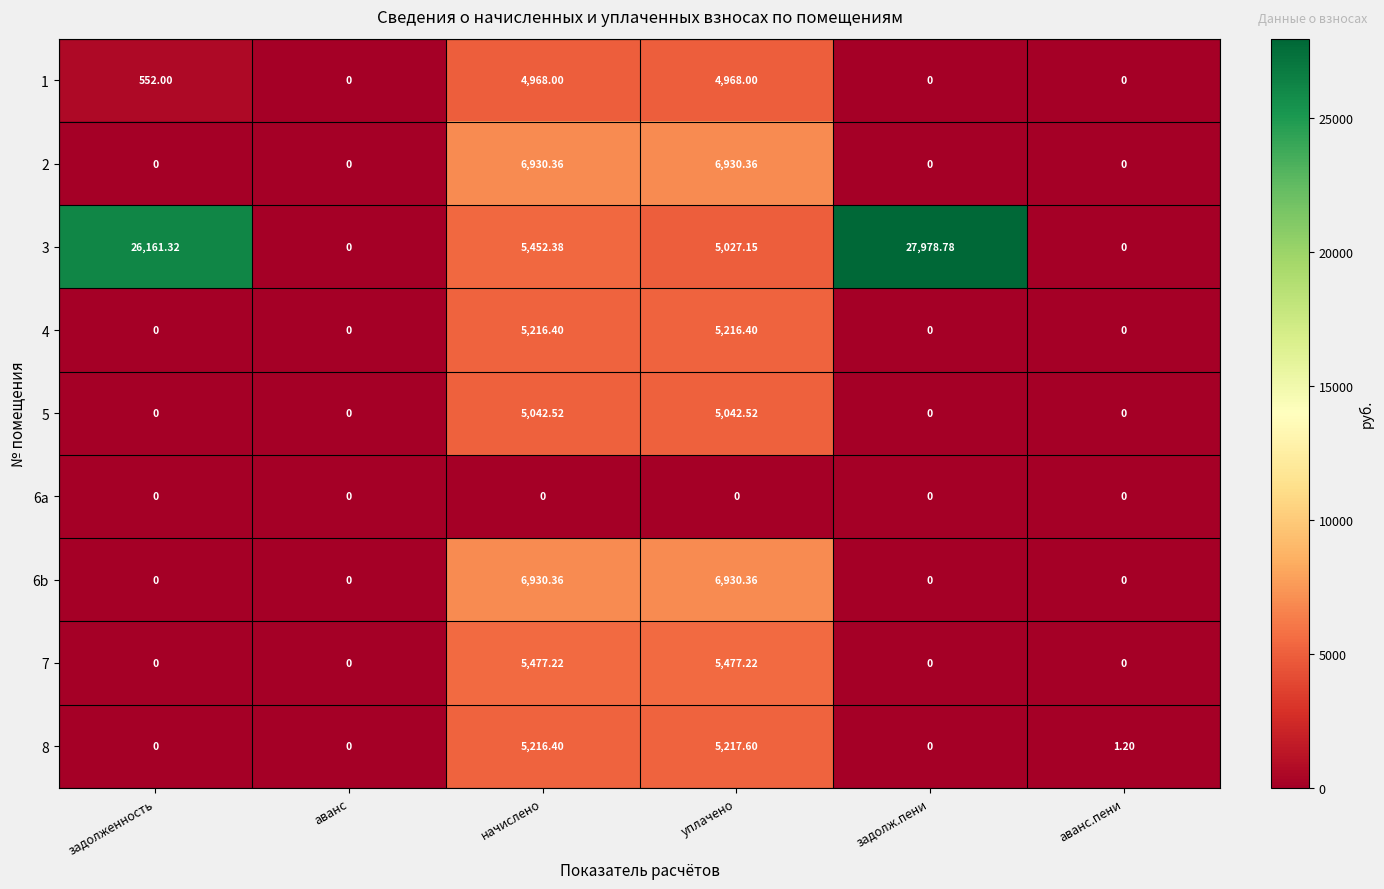

At which category is the sum across all series the highest?

начислено